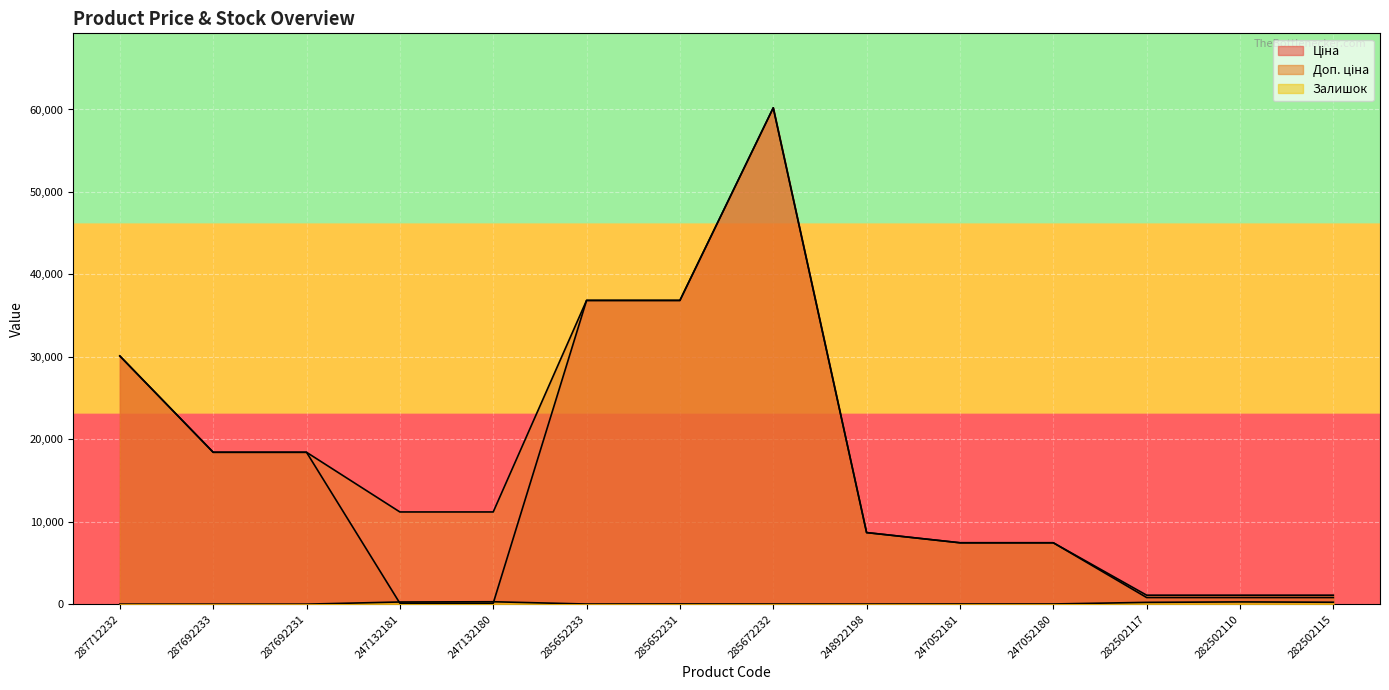

Reading left to right, extract all data points from this chart.

Ціна: 287712232=30102.8	287692233=18420.9	287692231=18420.9	247132181=111.8	247132180=111.8	285652233=36841.8	285652231=36841.8	285672232=60205.6	248922198=8679.5	247052181=7444.6	247052180=7444.6	282502117=802.1	282502110=802.1	282502115=802.1
Доп. ціна: 287712232=30102.8	287692233=18420.9	287692231=18420.9	247132181=11182.0	247132180=11182.0	285652233=36841.8	285652231=36841.8	285672232=60205.6	248922198=8679.5	247052181=7444.6	247052180=7444.6	282502117=1087.0	282502110=1087.0	282502115=1087.0
Залишок: 287712232=0.0	287692233=0.0	287692231=0.0	247132181=260.0	247132180=290.0	285652233=14.0	285652231=23.0	285672232=16.0	248922198=11.0	247052181=20.0	247052180=21.0	282502117=215.0	282502110=271.0	282502115=229.0